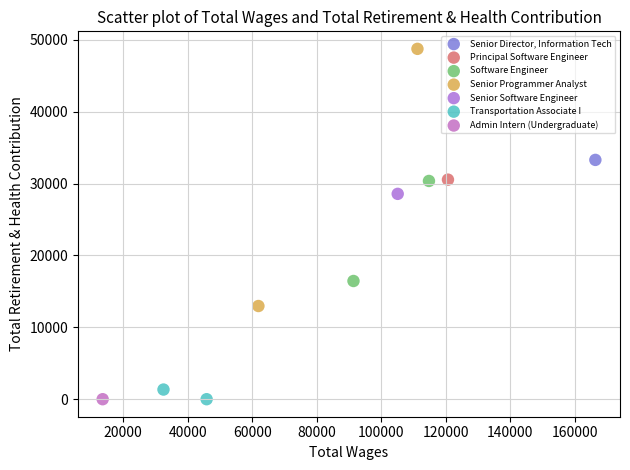

Which series contains the highest Y value?

Senior Programmer Analyst